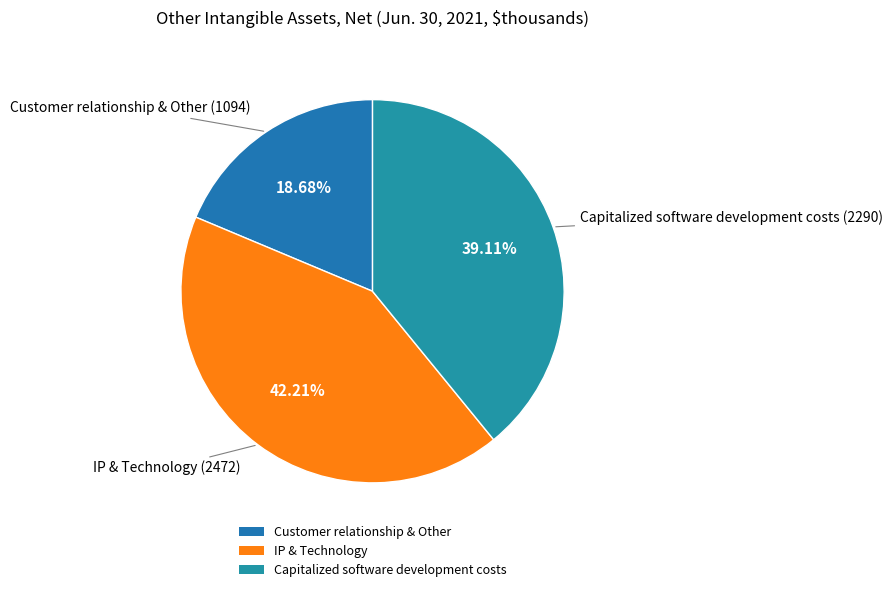

What percentage is NOT represented by IP & Technology?

57.8%